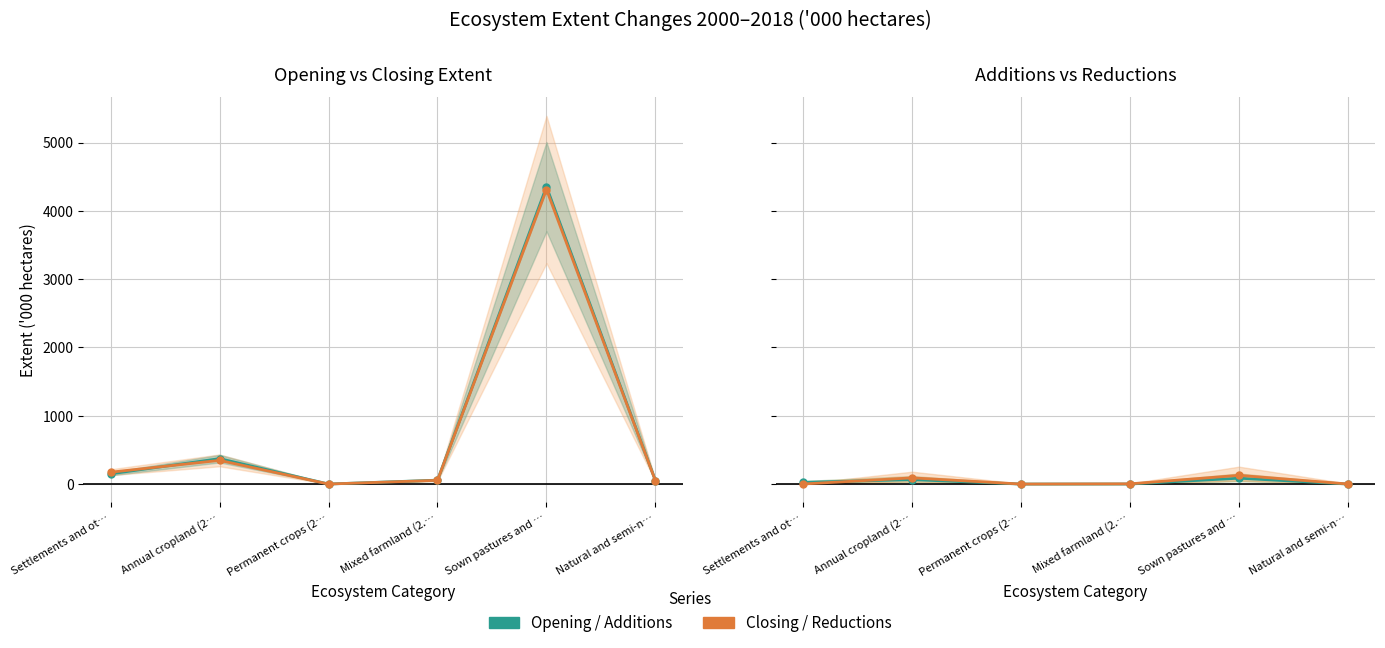

True or false: Closing Extent 2018 and Additions to Extent cross at least once.

False